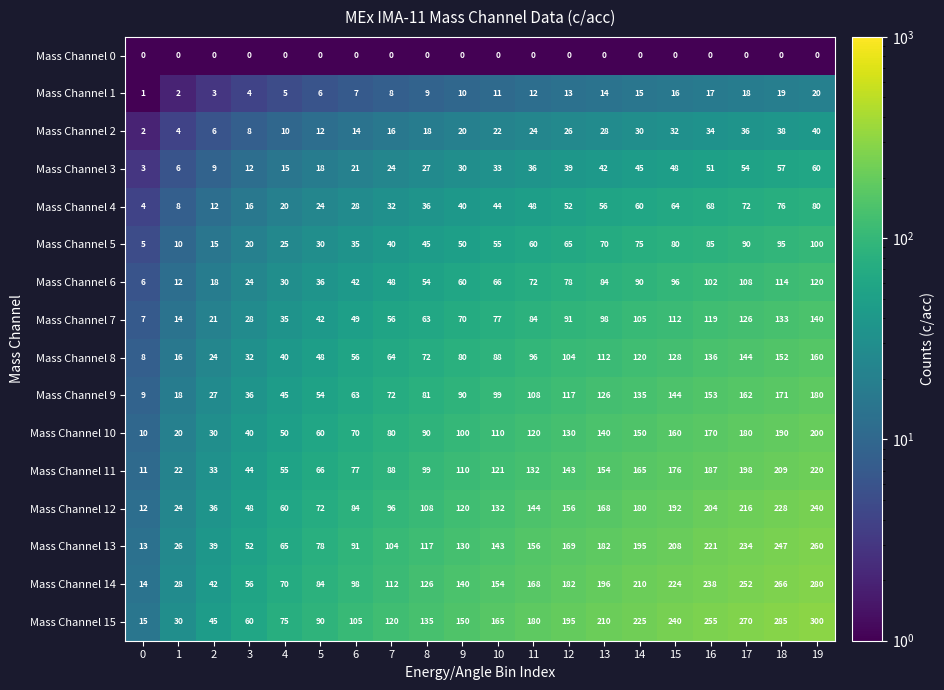

Which label corresponds to the largest value in the chart?

19